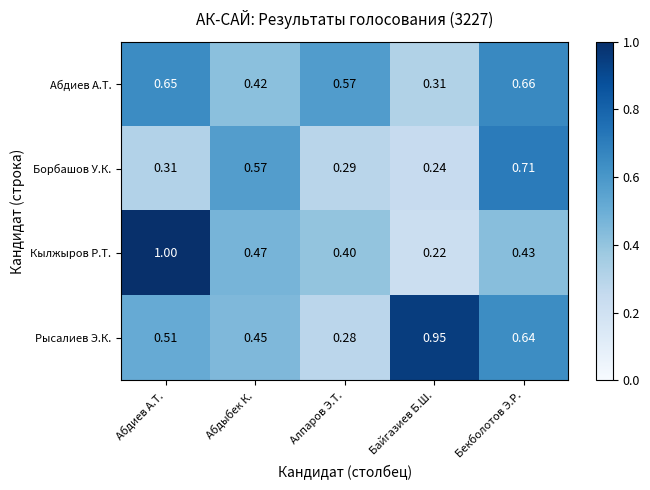

Count the number of categories in the chart.

5